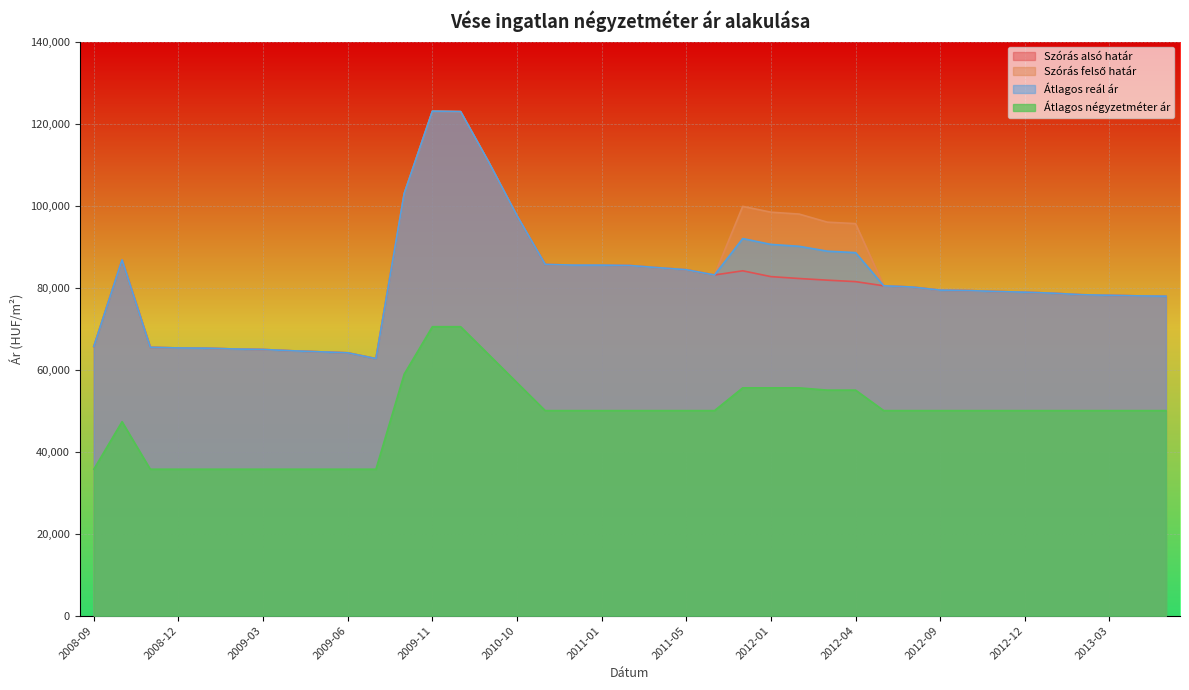

Read the Átlagos négyzetméter ár value at 2010-12, to the nearest 50.

50000